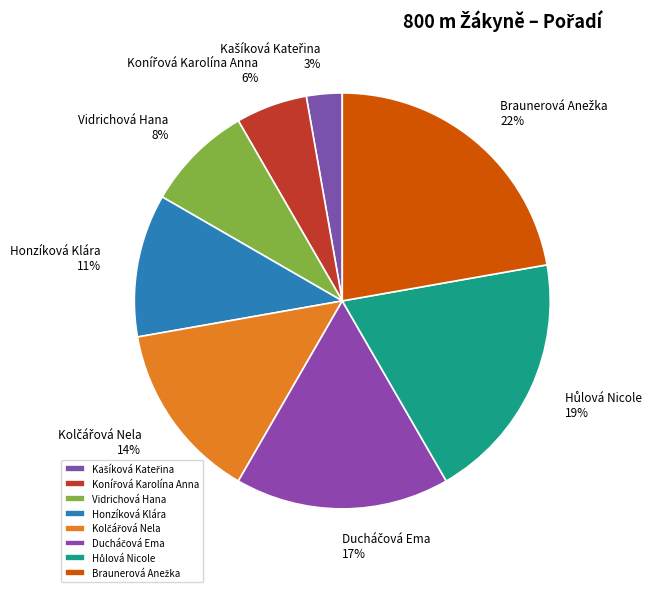

True or false: Honzíková Klára accounts for 11% of the total.

True